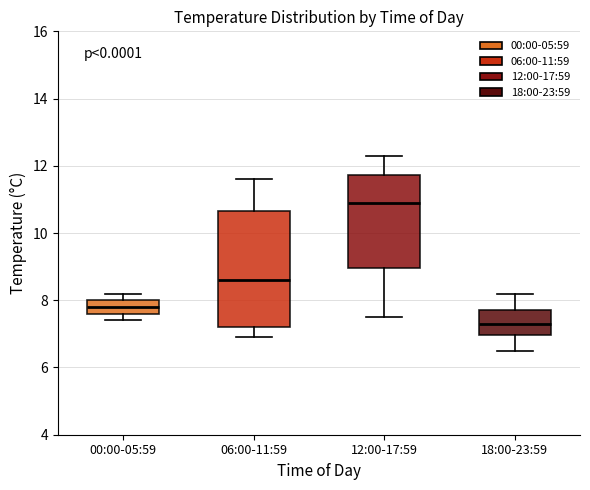

Which box is the tallest, from its lower edge to its upper edge?

06:00-11:59